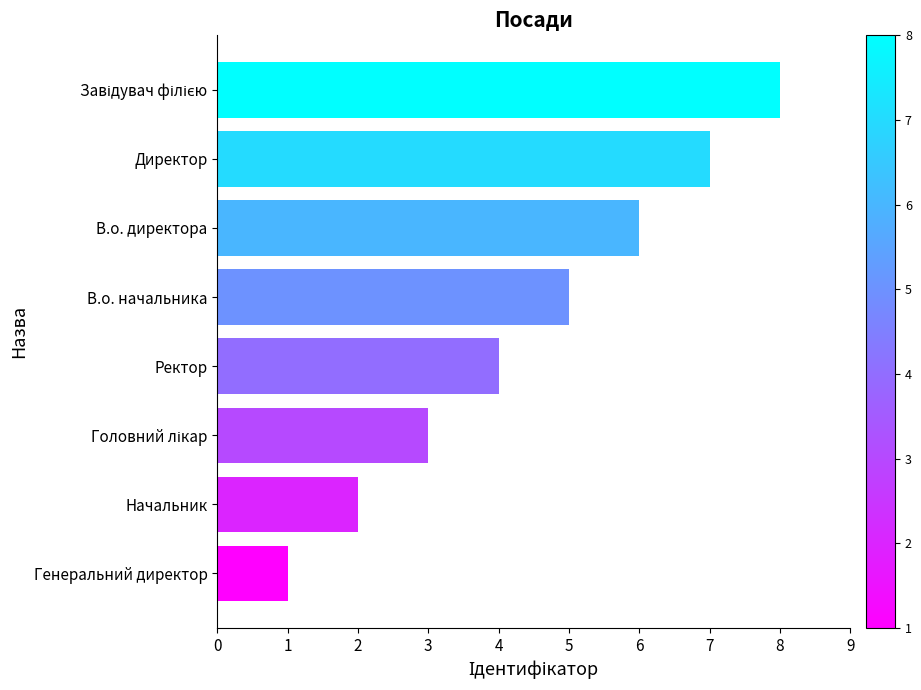

Are the bars horizontal?

Yes